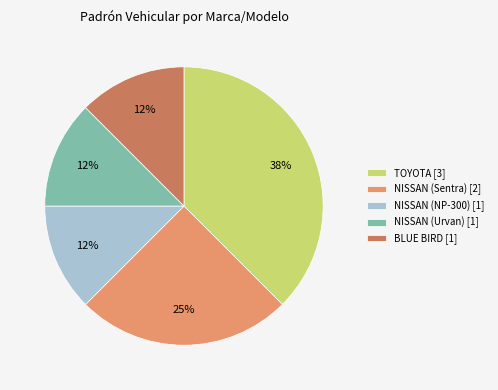

What is the ratio of the value at BLUE BIRD to the value at NISSAN (Urvan)?

1.0